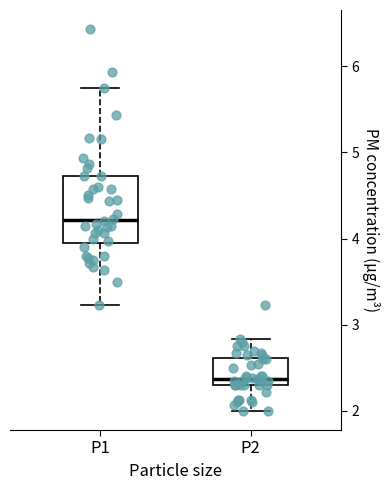

Which box is the tallest, from its lower edge to its upper edge?

P1